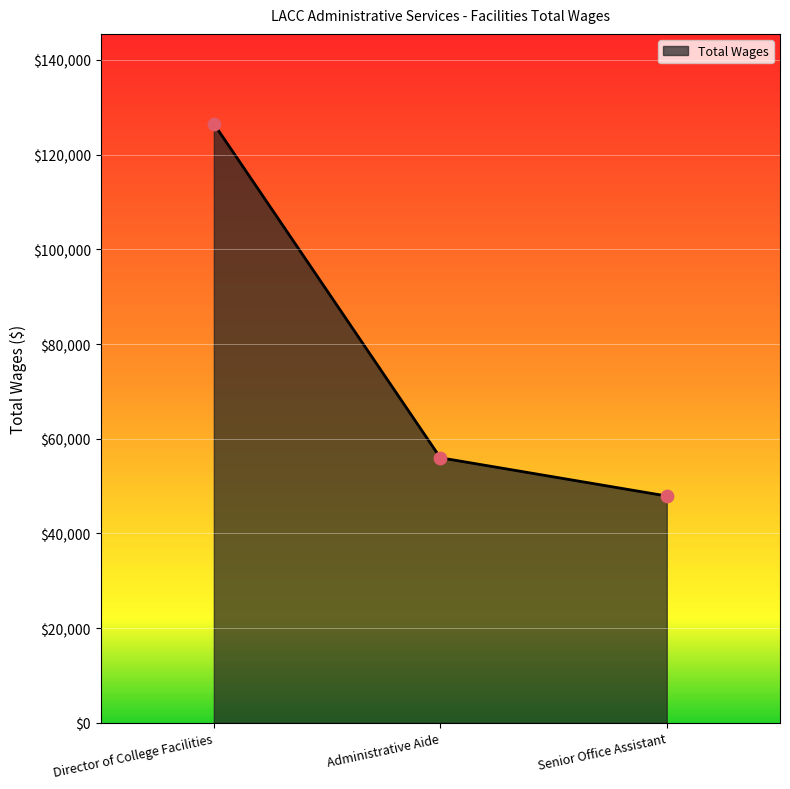

Approximately how many times larger is the value at Director of College Facilities compared to Administrative Aide?

2.3